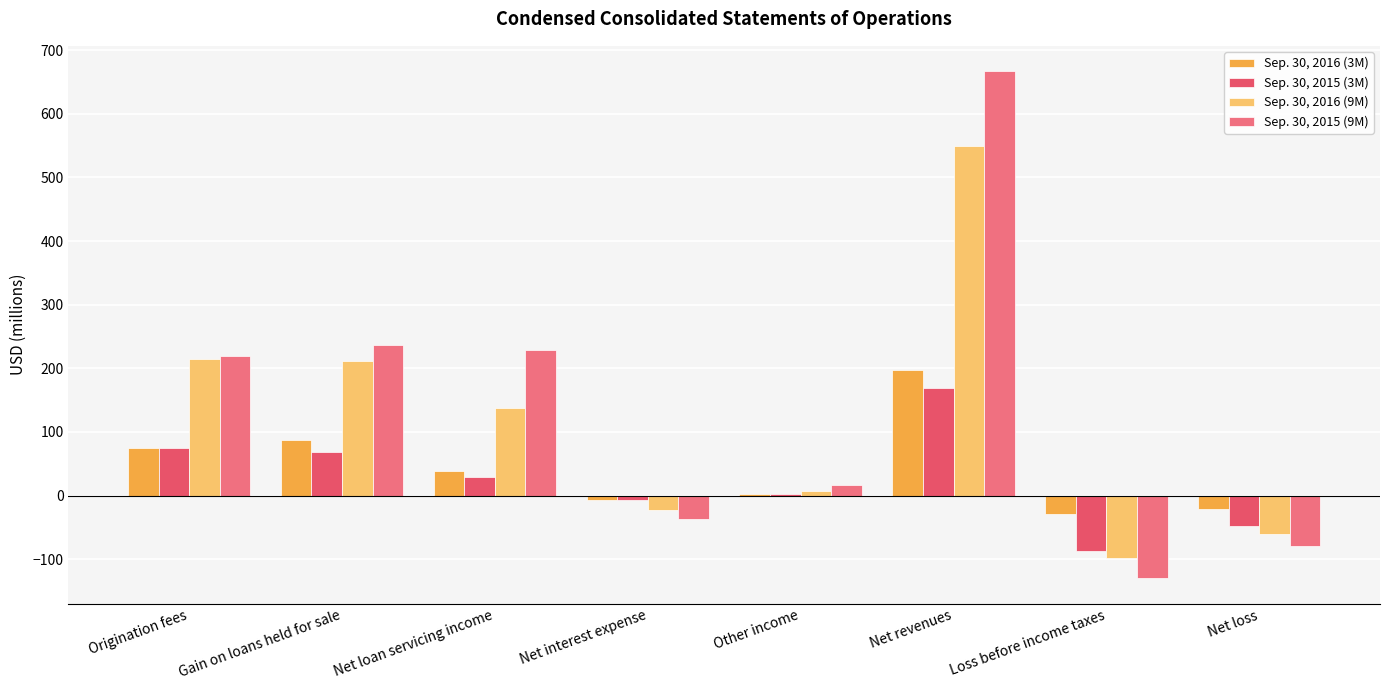

Which series changed the most between Origination fees and Net loss?

Sep. 30, 2015 (9M)